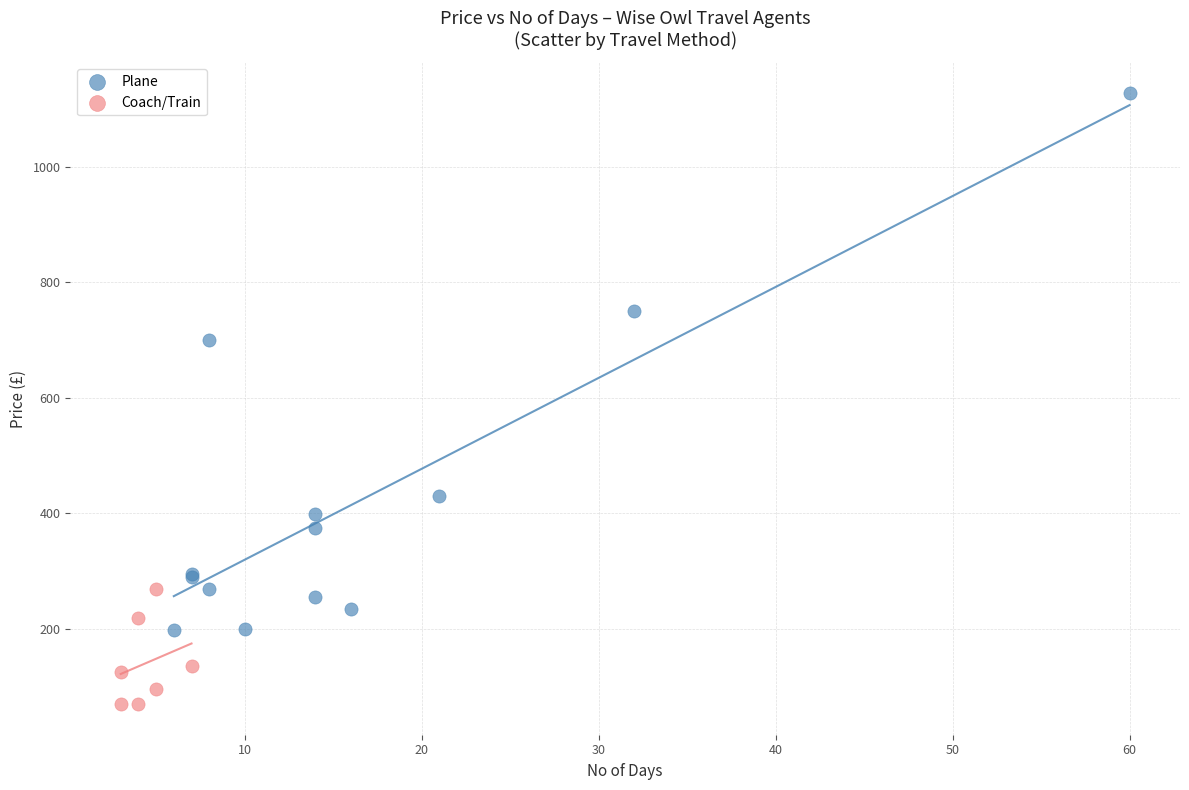

Which series contains the lowest Y value?

Coach/Train